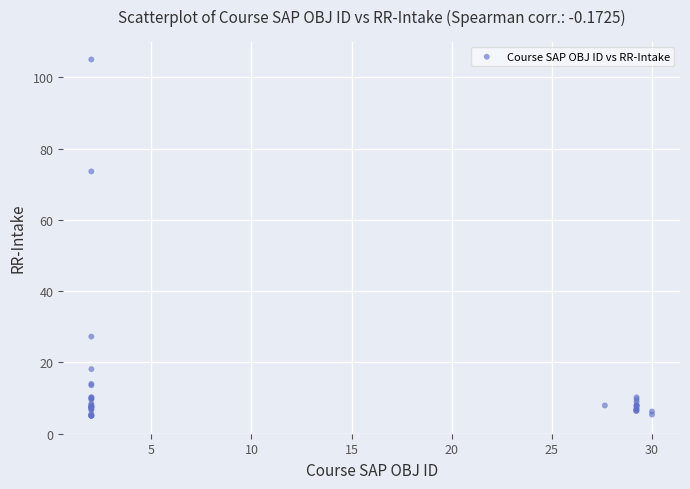

What Y value in the scatter plot is closest to 55?

73.6